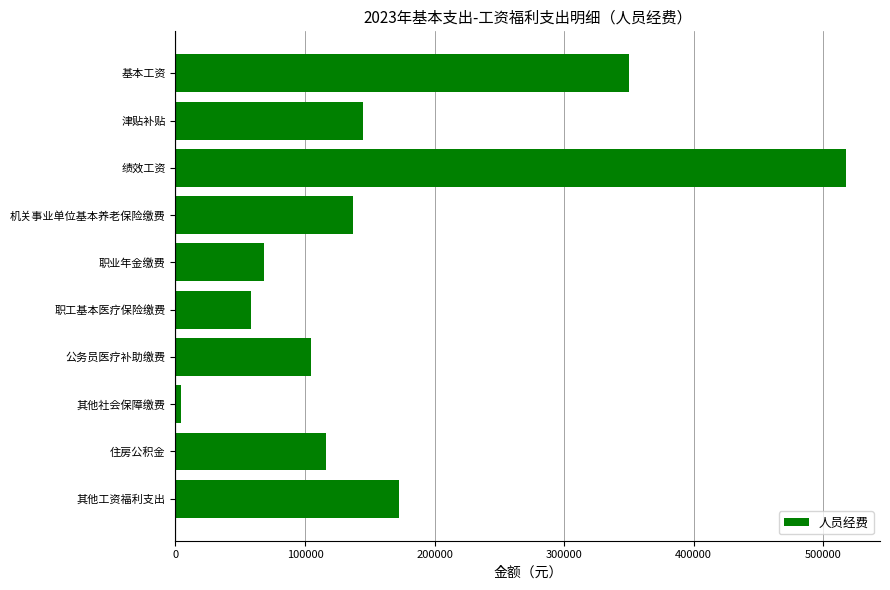

What is the average value?

167352.8